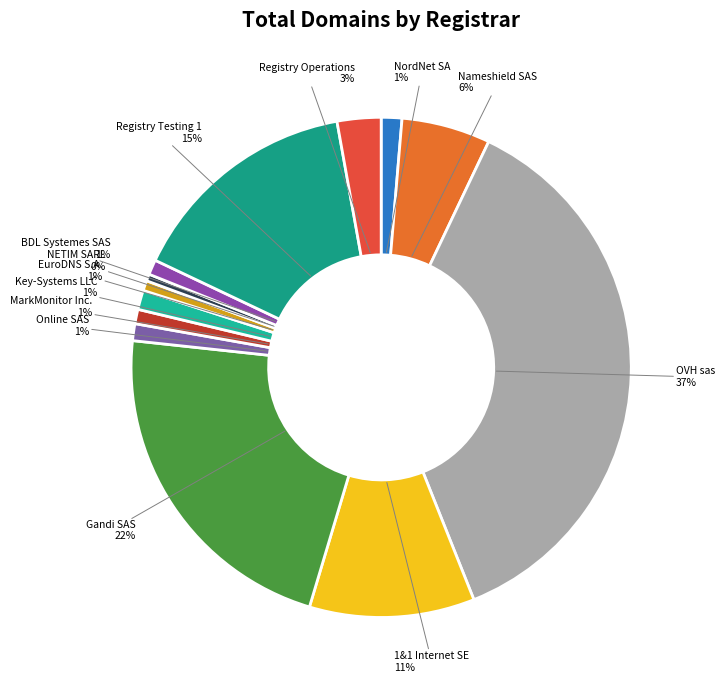

Do Online SAS and BDL Systemes SAS together represent more than half of the pie?

No